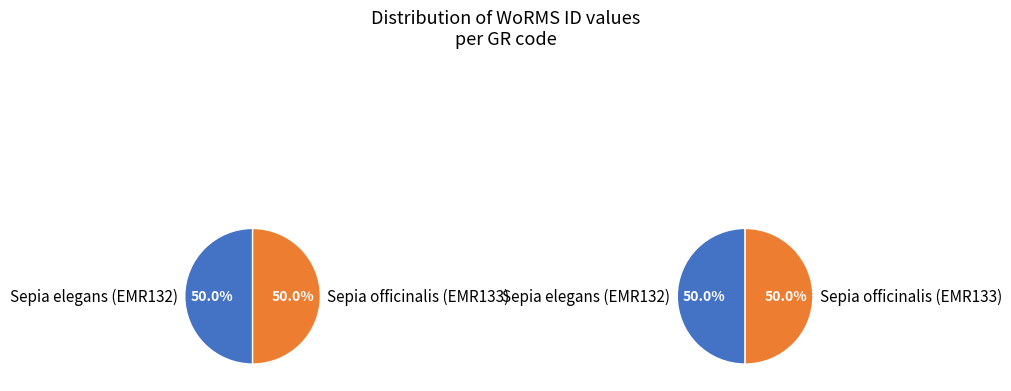

How many segments does this pie chart have?

2